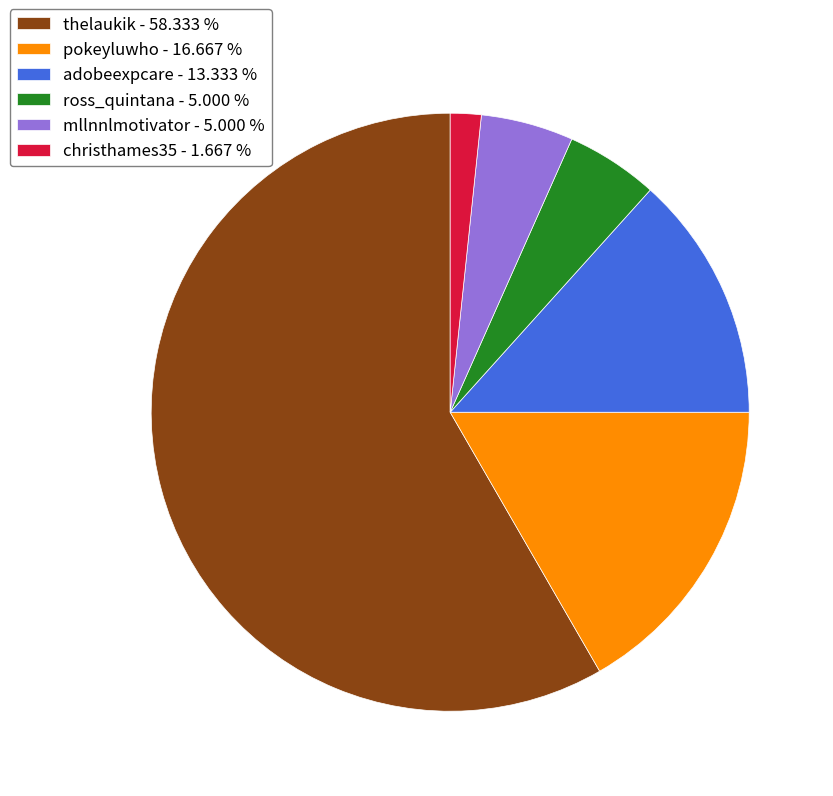

Which has a higher value, thelaukik - 58.333 % or pokeyluwho - 16.667 %?

thelaukik - 58.333 %